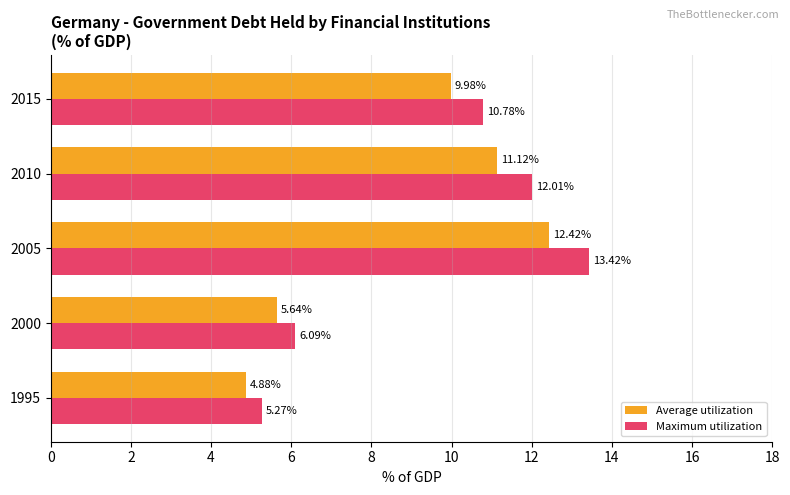

What are all the series names shown in the legend?

Average utilization, Maximum utilization